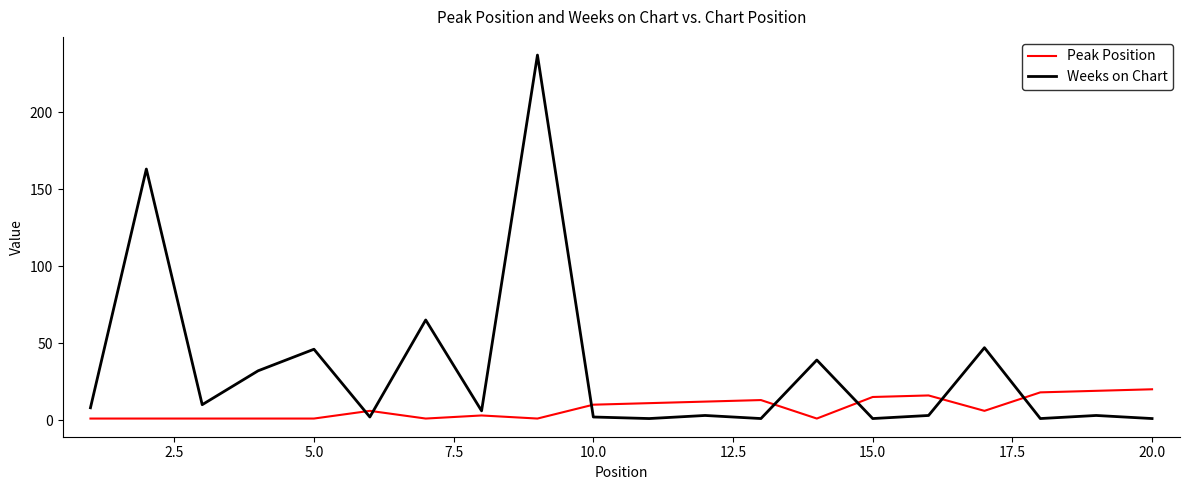

Which series ends up on top after the final intersection of Peak Position and Weeks on Chart?

Peak Position